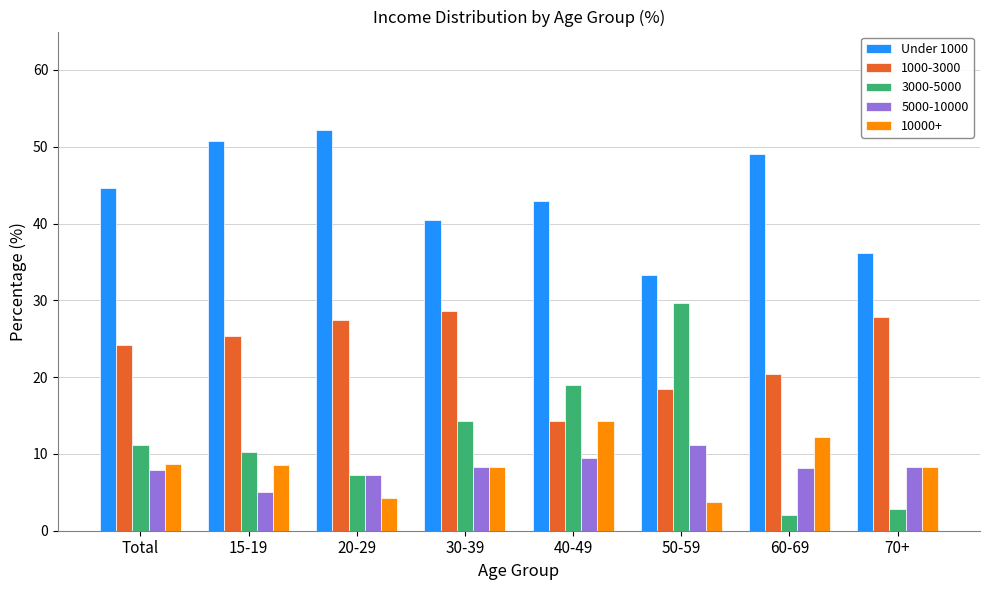

What is the maximum value for Under 1000?

52.2